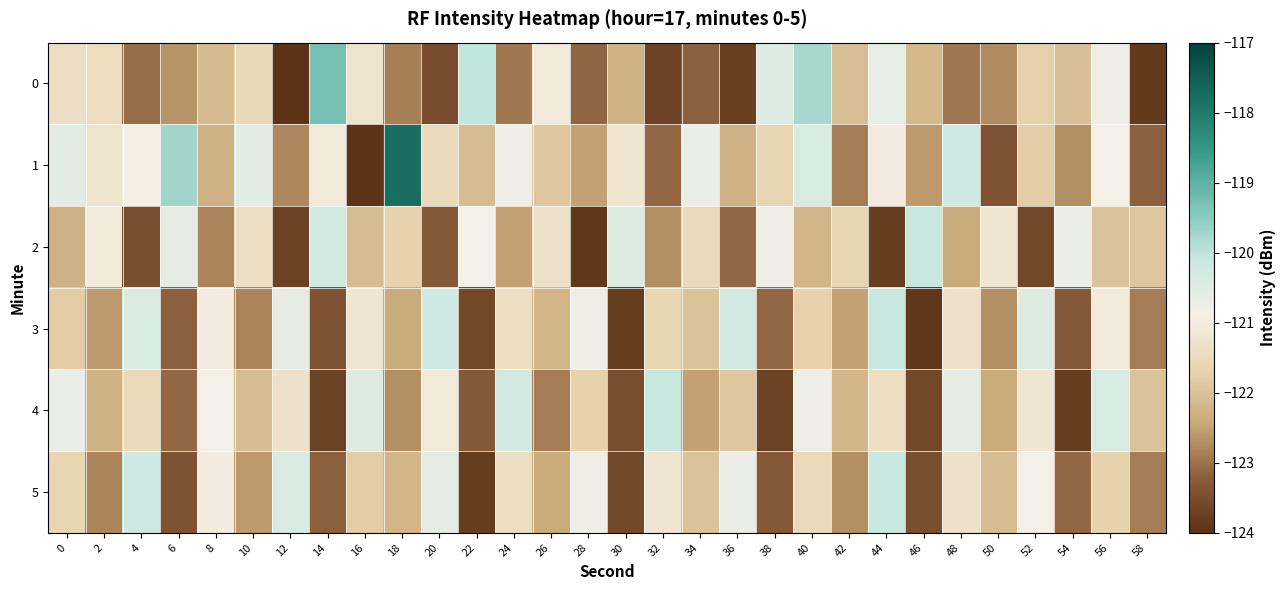

How many series are shown in this chart?

6